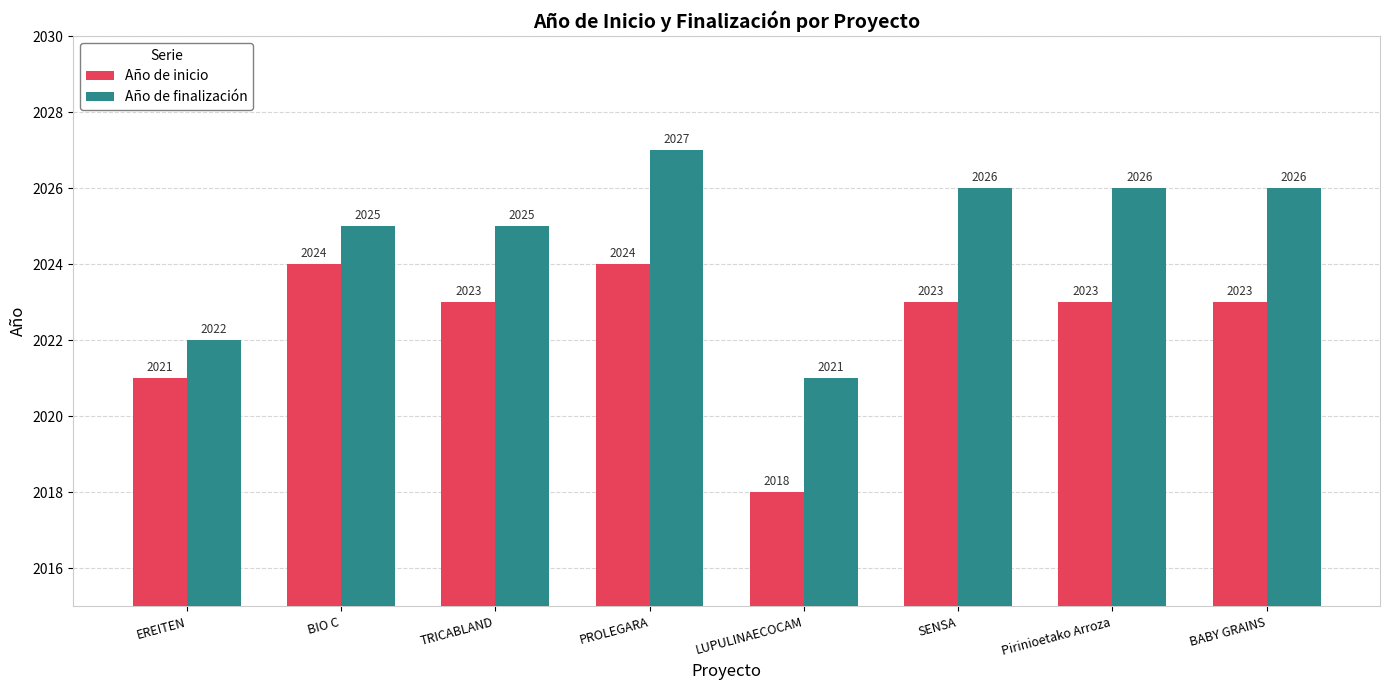

Which label corresponds to the smallest value in the chart?

LUPULINAECOCAM